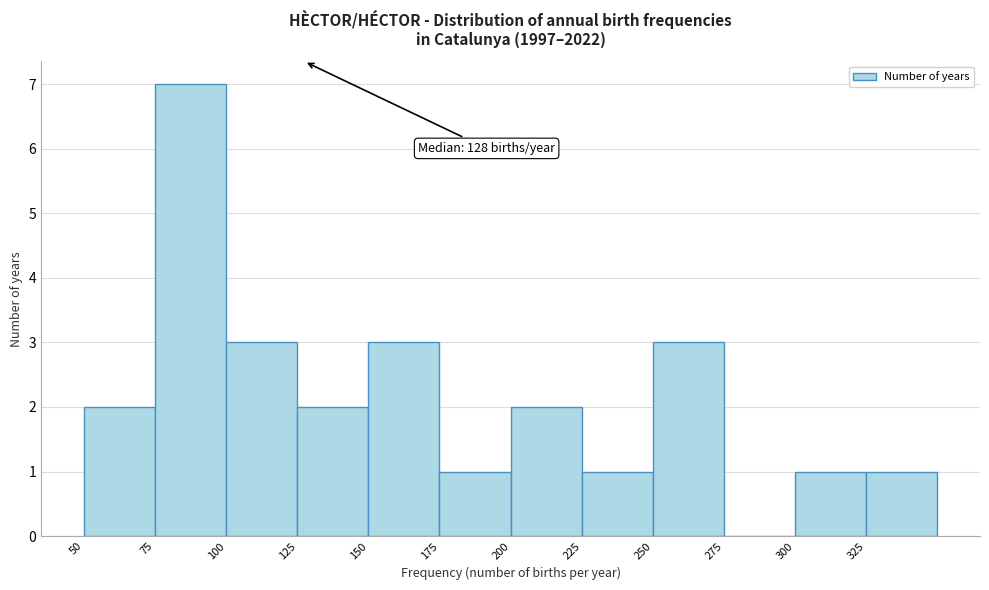

Over which range of the x-axis is the bar tallest?

75 to 100